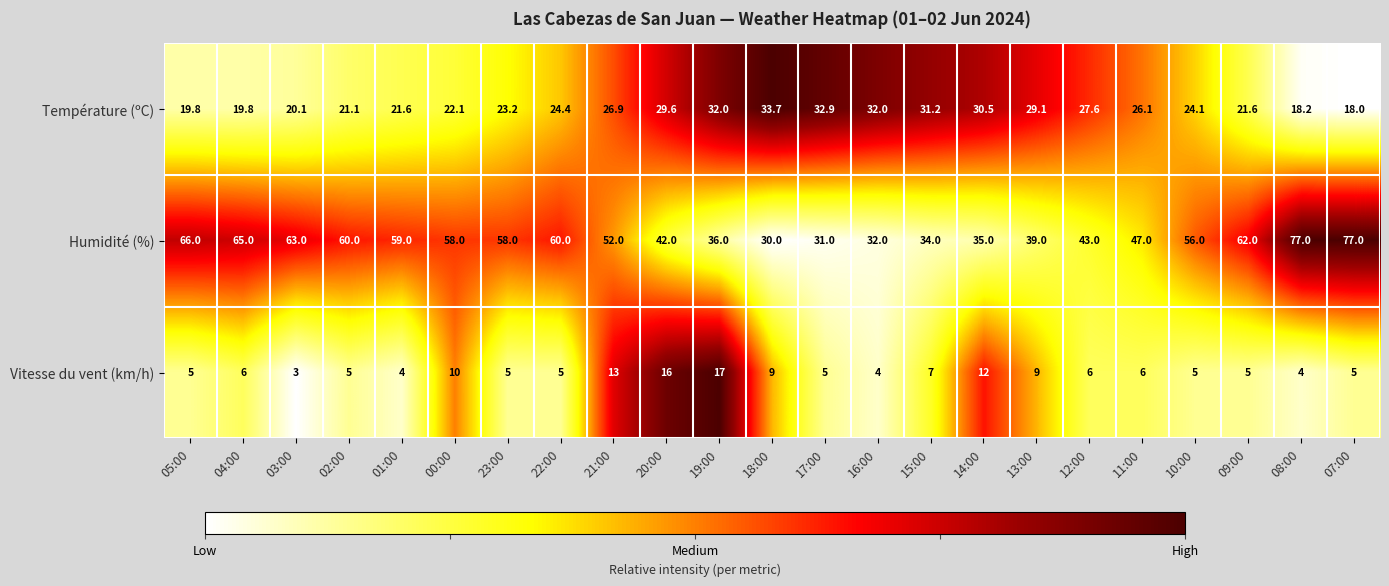

Is it true that Vitesse du vent (km/h) equals 5.0 at 05:00?

True